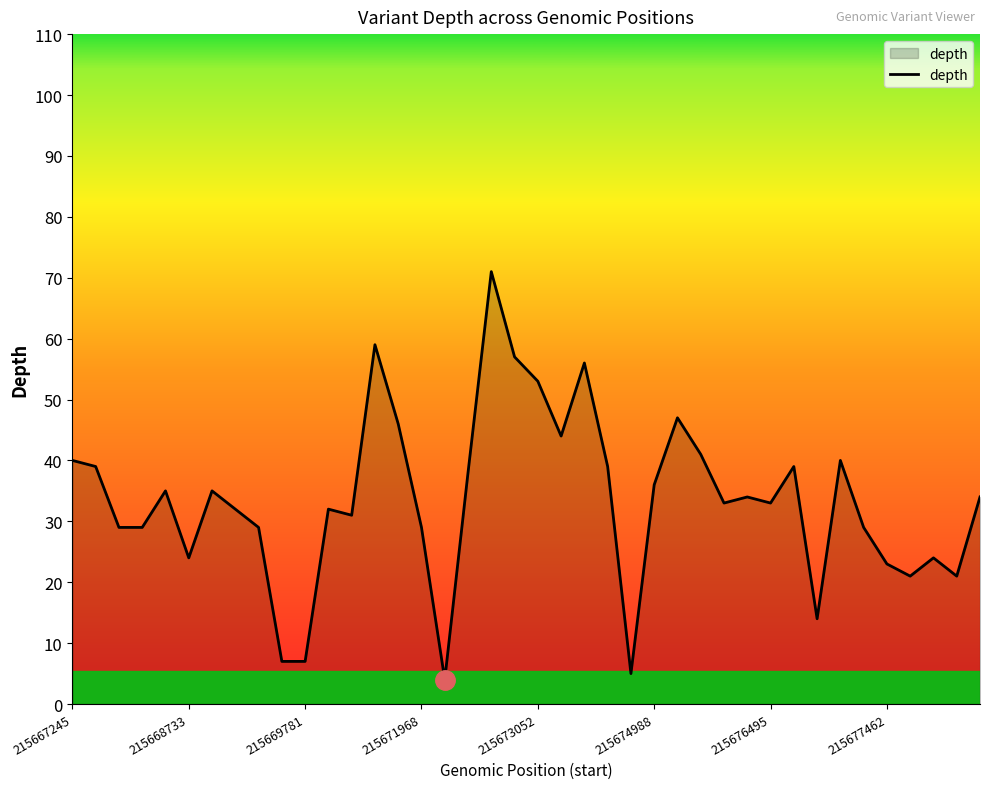

What is the average value?

33